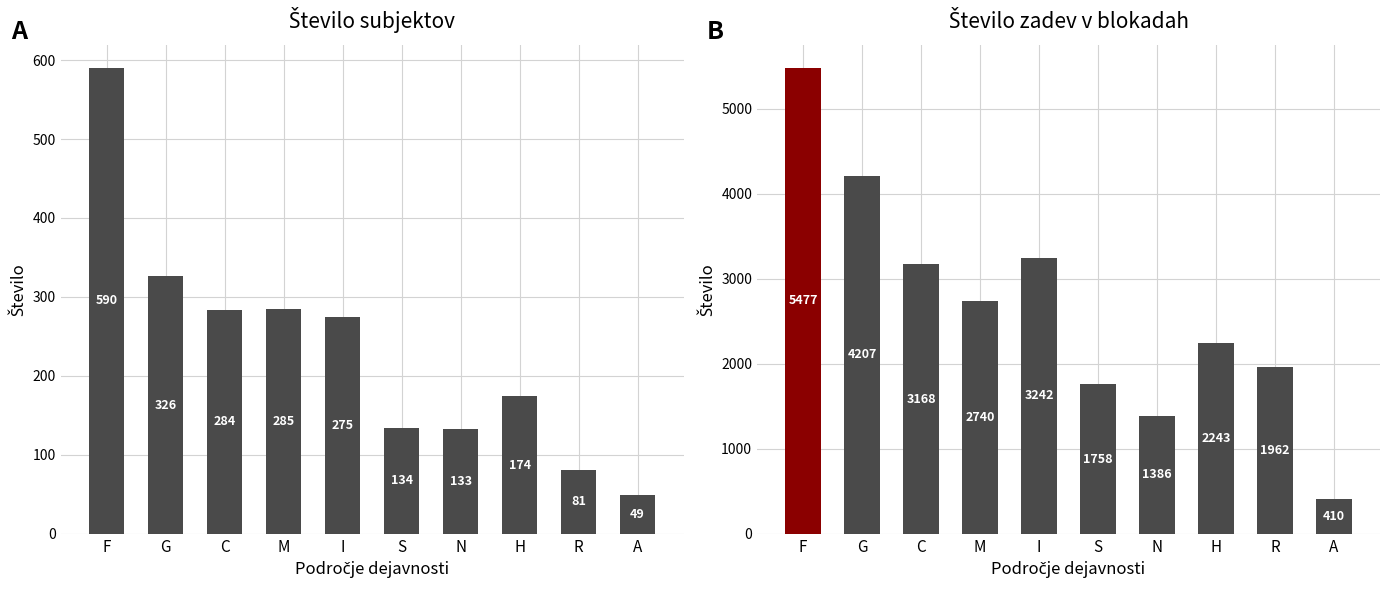

What is the maximum value shown in the chart?

5477